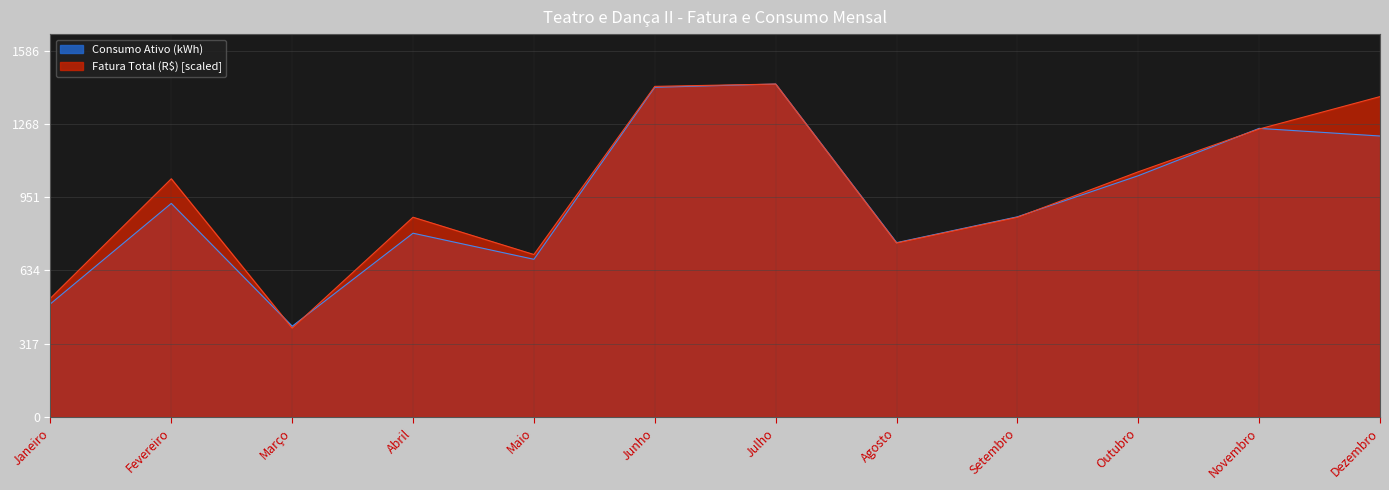

How many intersections are there between Consumo Ativo (kWh) and Fatura Total (R$)?

5